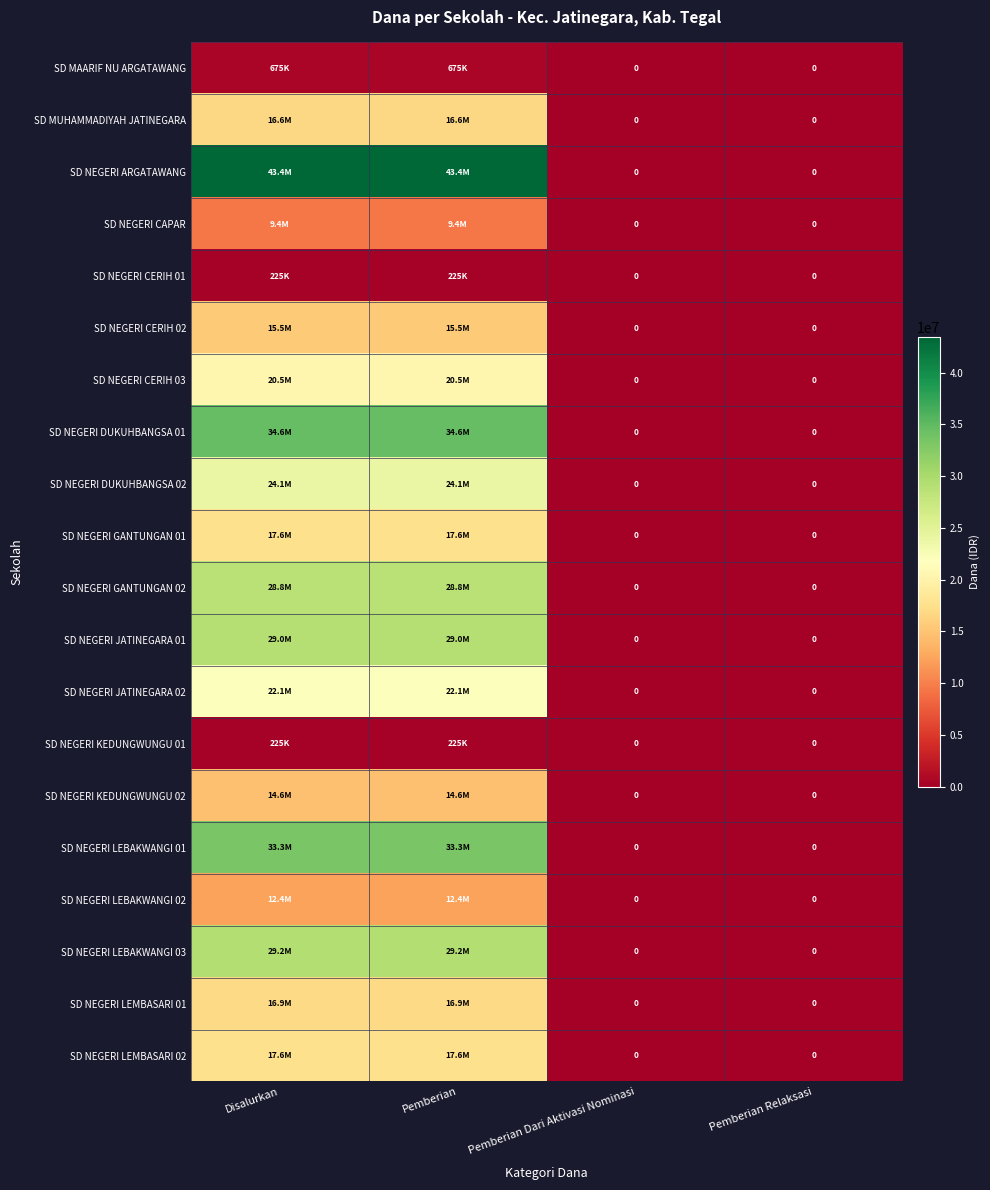

Count the number of categories in the chart.

4